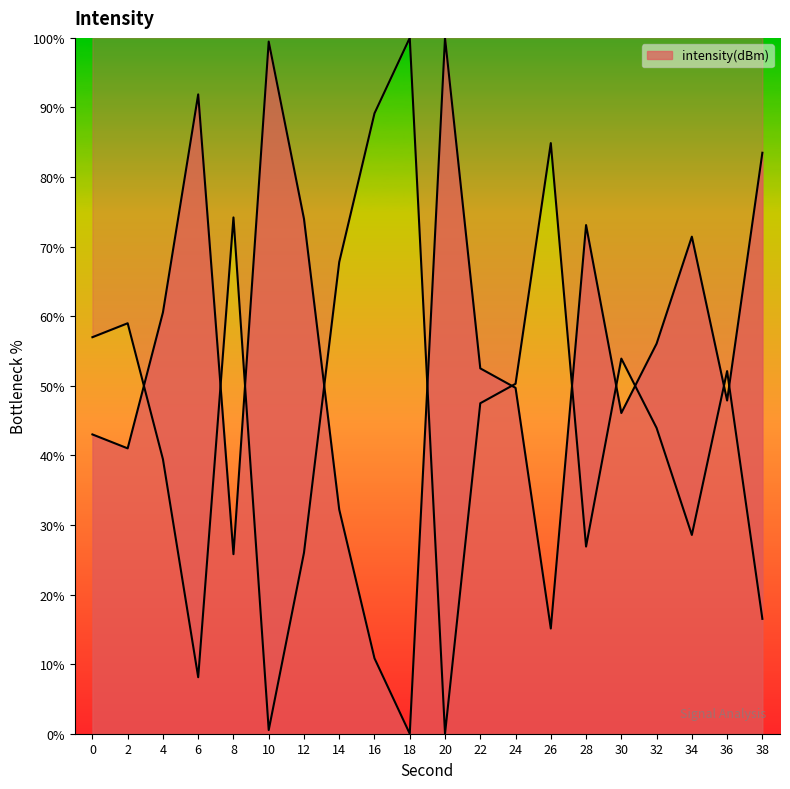

At which category does the data reach its first local peak?

6